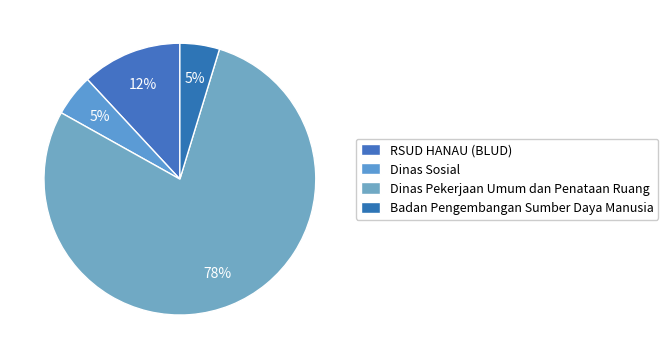

Which category has the biggest portion of the pie?

Dinas Pekerjaan Umum dan Penataan Ruang